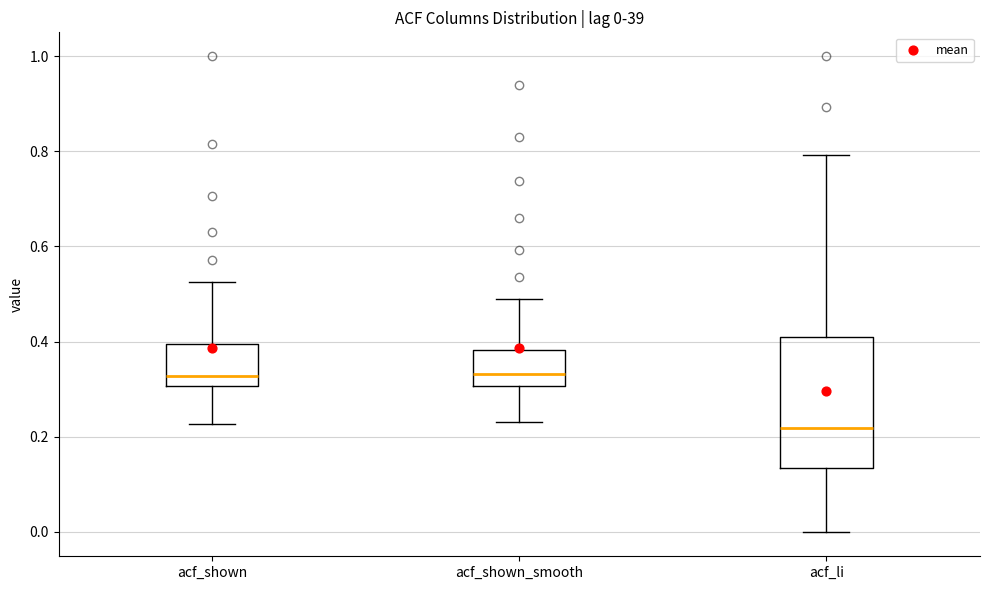

Which box's median line is the lowest?

acf_li